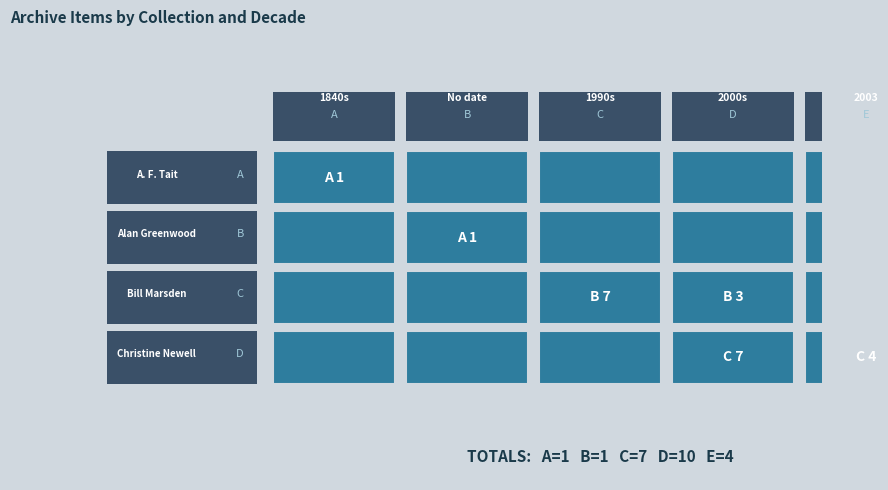

List the series in order of their peak value, lowest first.

A. F. Tait, Alan Greenwood, Bill Marsden, Christine Newell